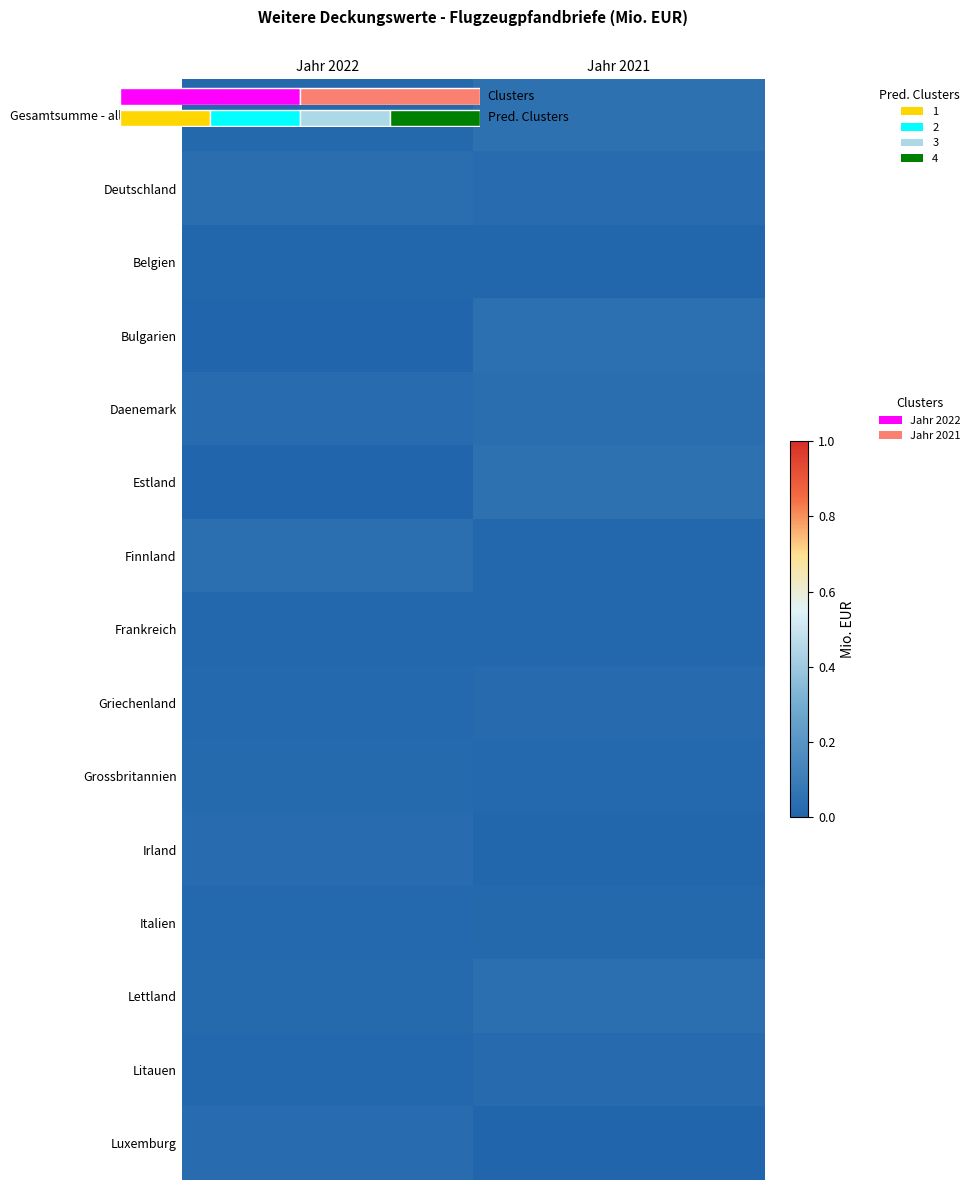

How many series are shown in this chart?

15